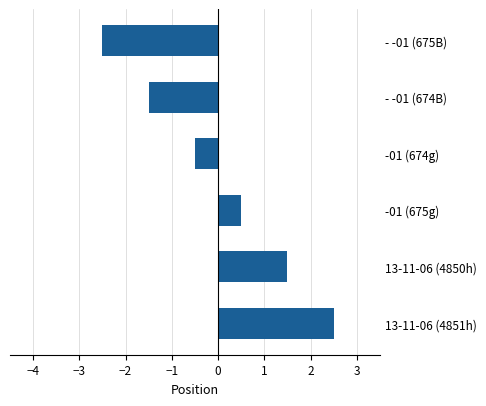

List the labels in order of value, largest first.

13-11-06 (4851h), 13-11-06 (4850h), -01 (675g), -01 (674g), - -01 (674B), - -01 (675B)